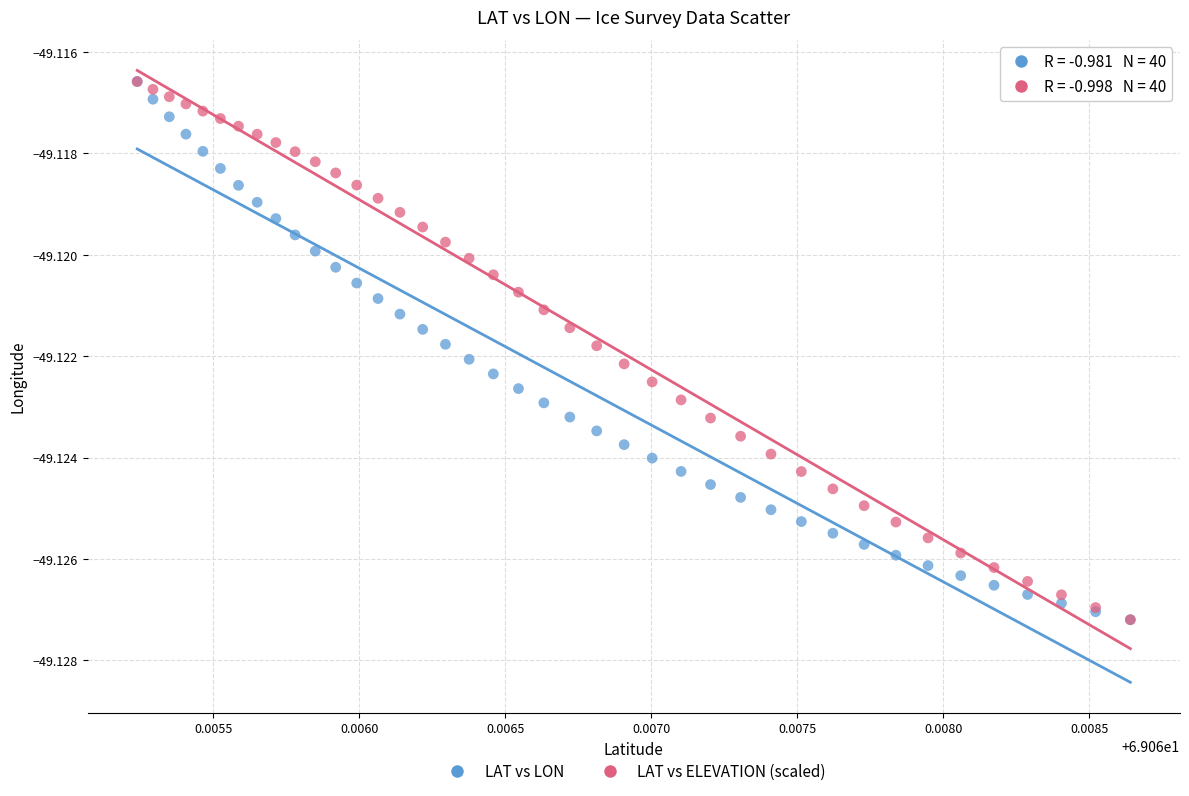

What are all the series names shown in the legend?

LAT vs LON, LAT vs ELEVATION (scaled)